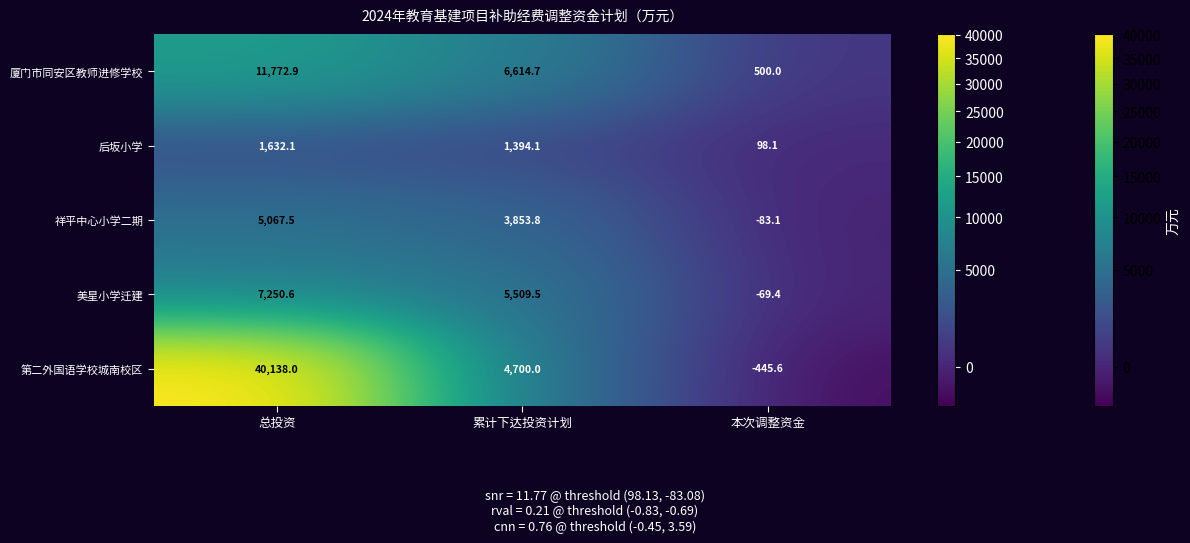

Which series has the widest spread of values?

第二外国语学校城南校区